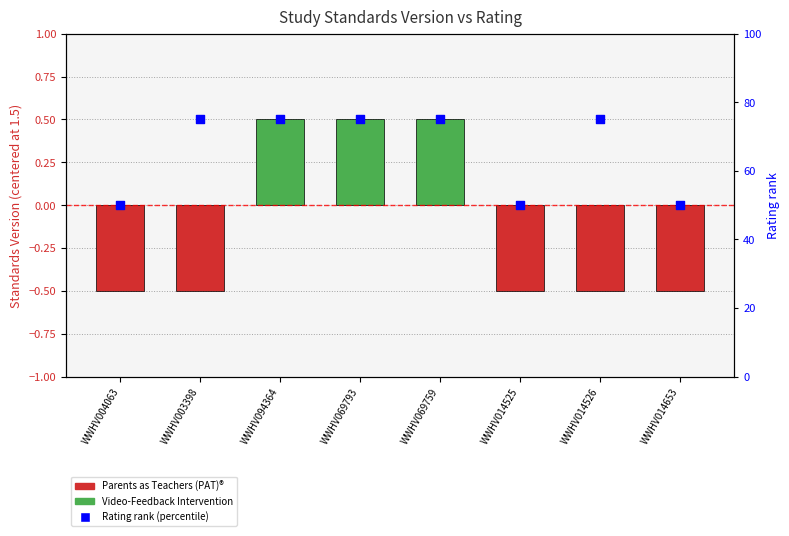

Which series has the largest Y range (max minus min)?

Rating rank